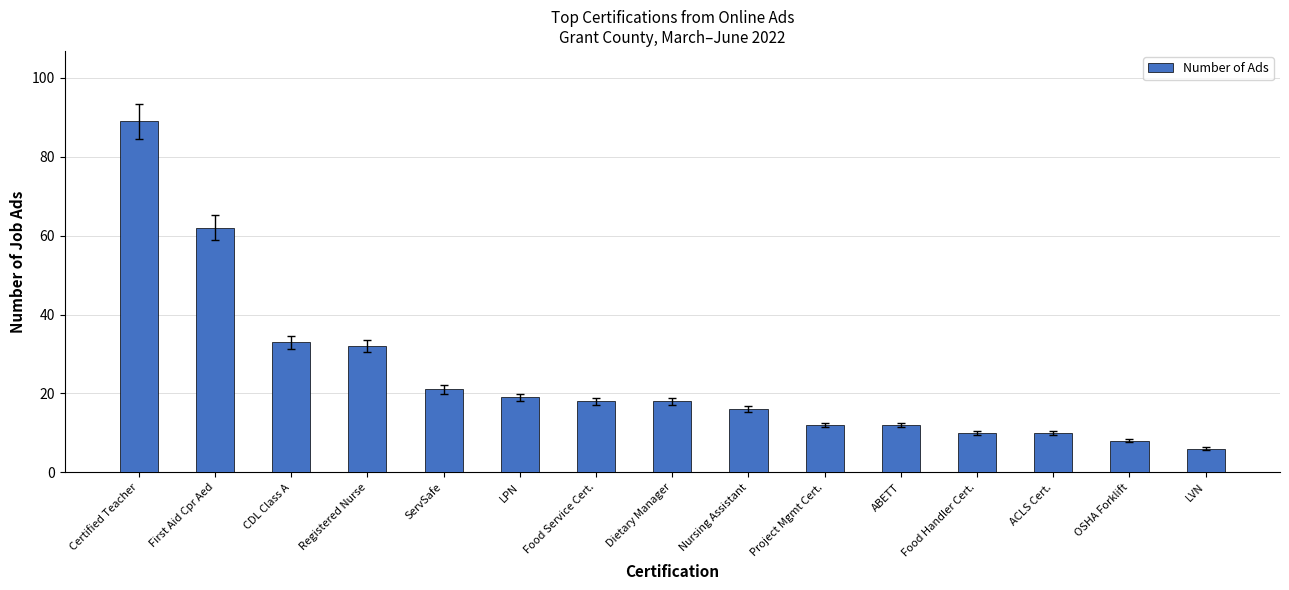

The chart shows a value of 6 at LVN. True or false?

True